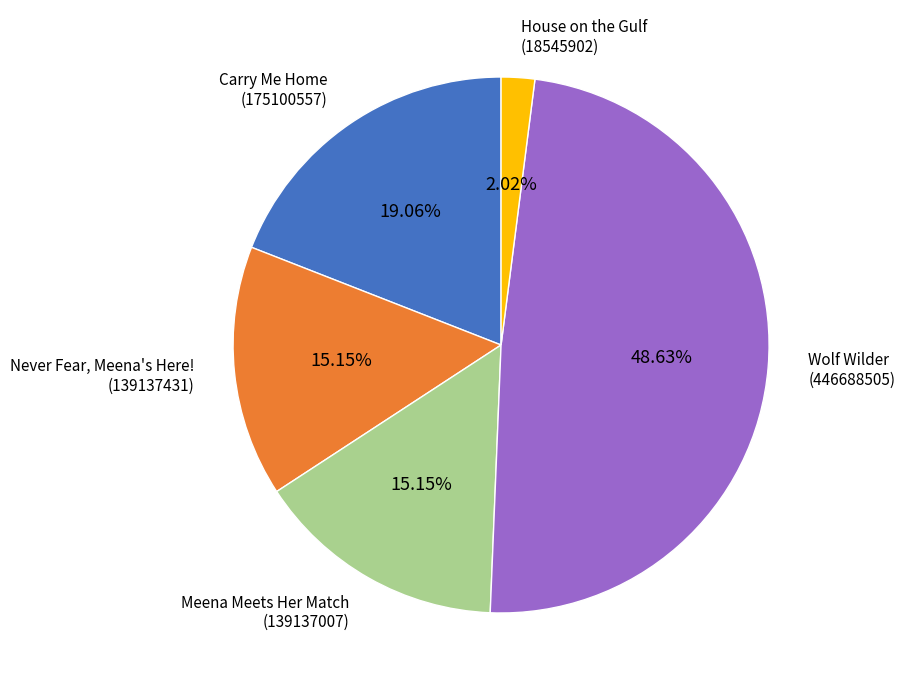

Is there a majority slice in this chart?

No